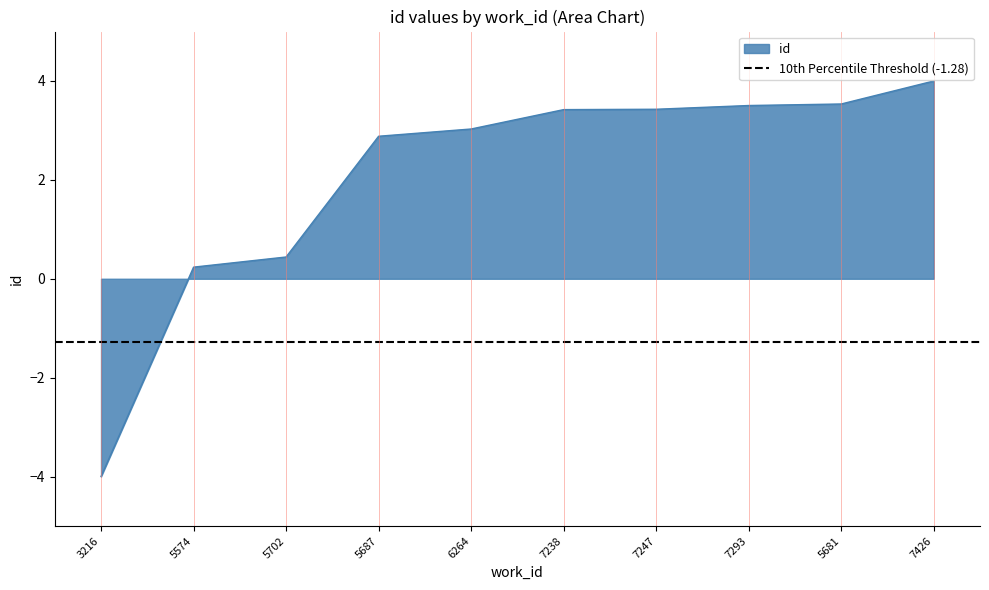

True or false: there are more than 2 points higher than both neighbors.

False